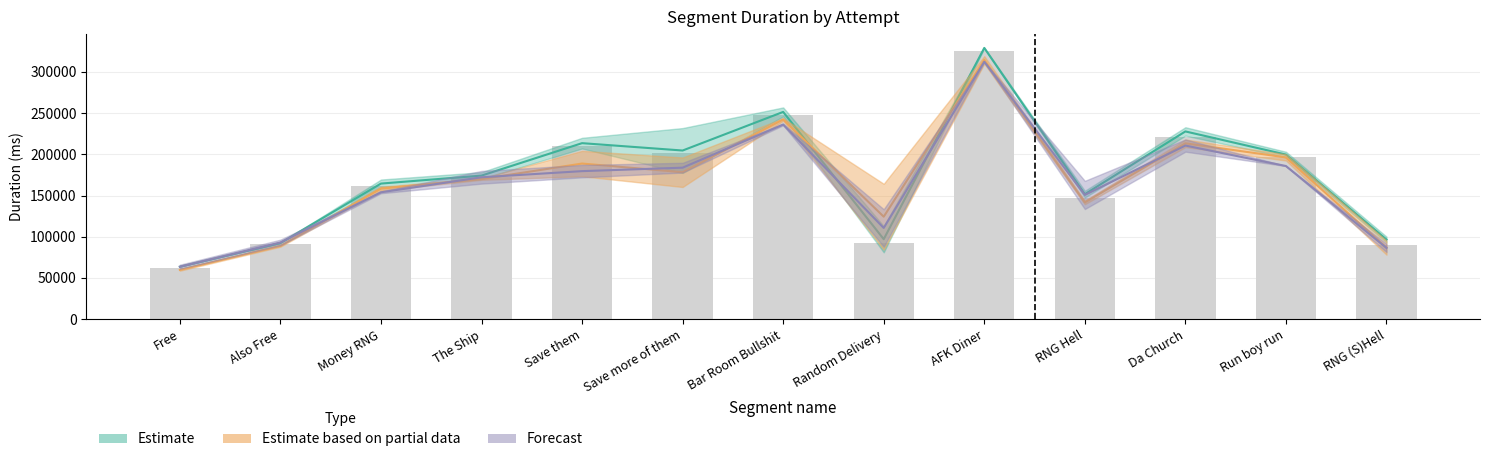

Reading left to right, list all the values displayed in this chart.

Attempt #3: 63616.5	92381.0	164516.0	174194.0	213563.5	204628.5	251465.0	97073.5	329093.0	151672.0	227792.0	199704.5	96590.5
Attempt #5: 62019.3	90901.7	161727.0	172482.3	210456.7	201807.0	247911.3	92855.3	325757.3	147590.0	221452.3	197303.0	90485.3
Attempt #7: 63622.5	93051.5	153935.0	172165.5	179608.5	183811.0	236156.0	110696.5	312302.0	150721.0	210663.5	185821.0	86419.5
Attempt #13: 59832.0	88867.5	158437.0	169995.5	188822.0	178271.0	242330.5	124332.0	314533.5	141685.5	213370.0	196275.0	86825.5